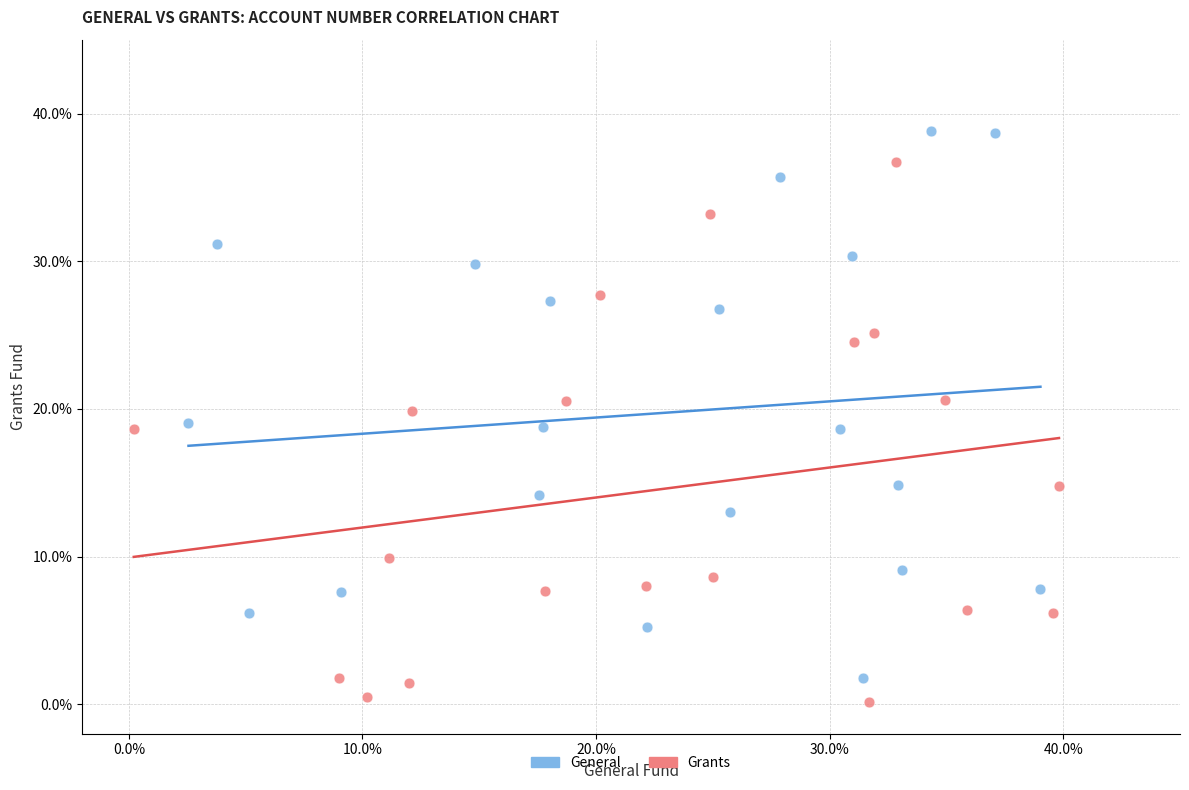

What are all the series names shown in the legend?

General, Grants